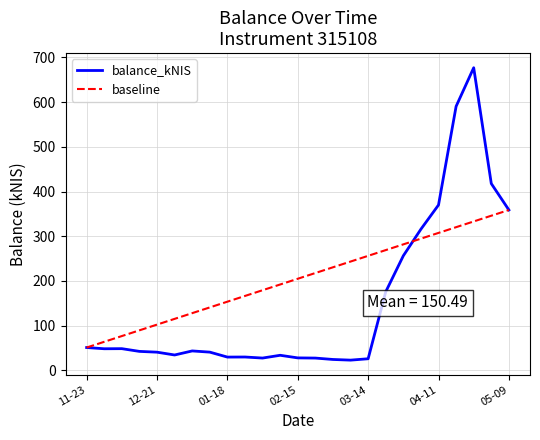

What is the ratio of the value at 2024-01-04 to the value at 2023-11-30?

0.9